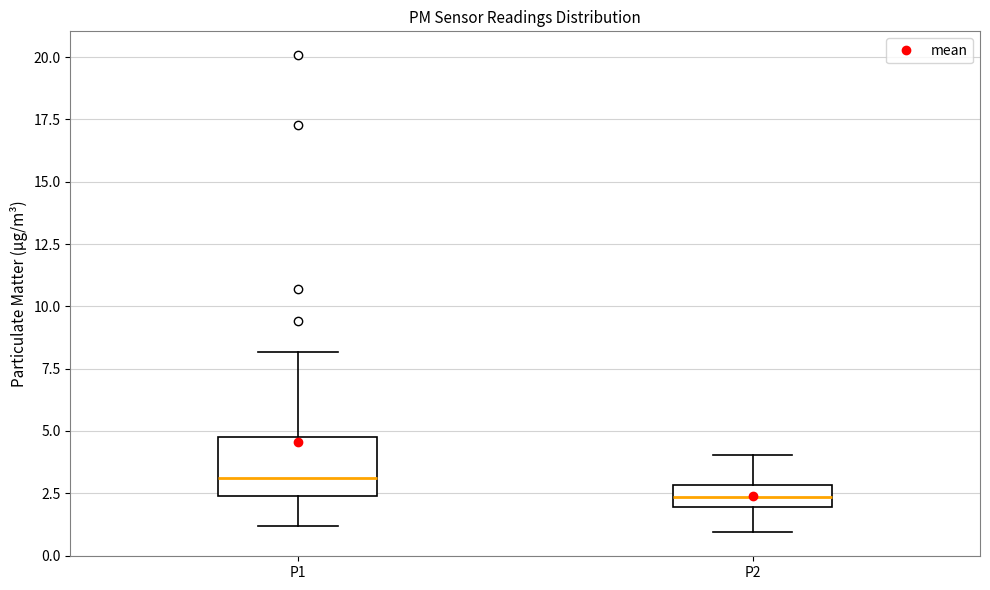

Which box has the lowest median line?

P2